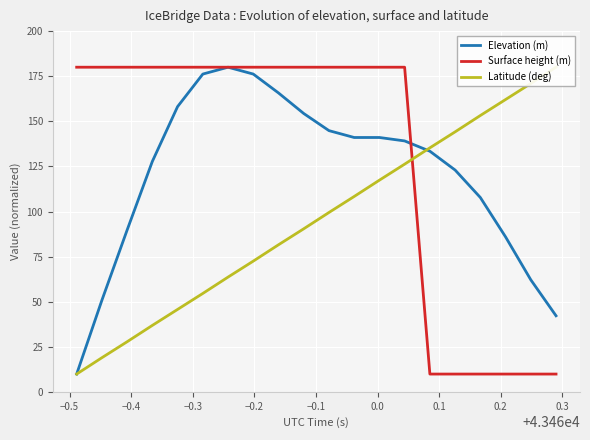

How many interior local peaks does the Elevation (m) series have?

1